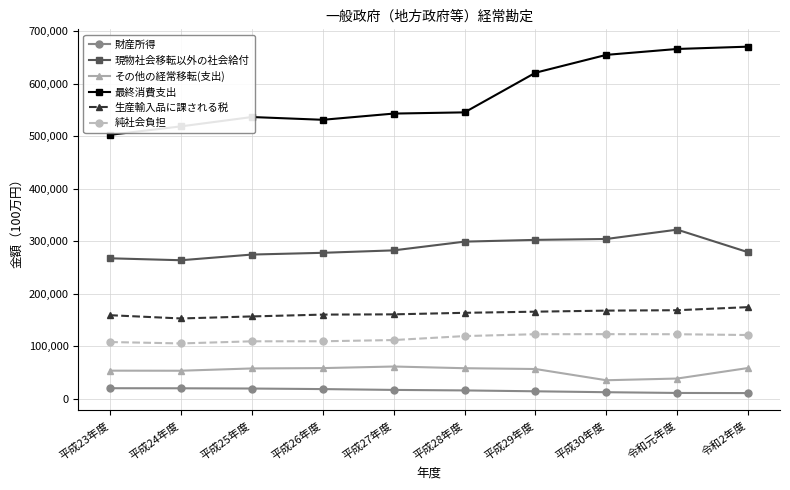

What is the lowest value of the 生産輸入品に課される税 series?

152955